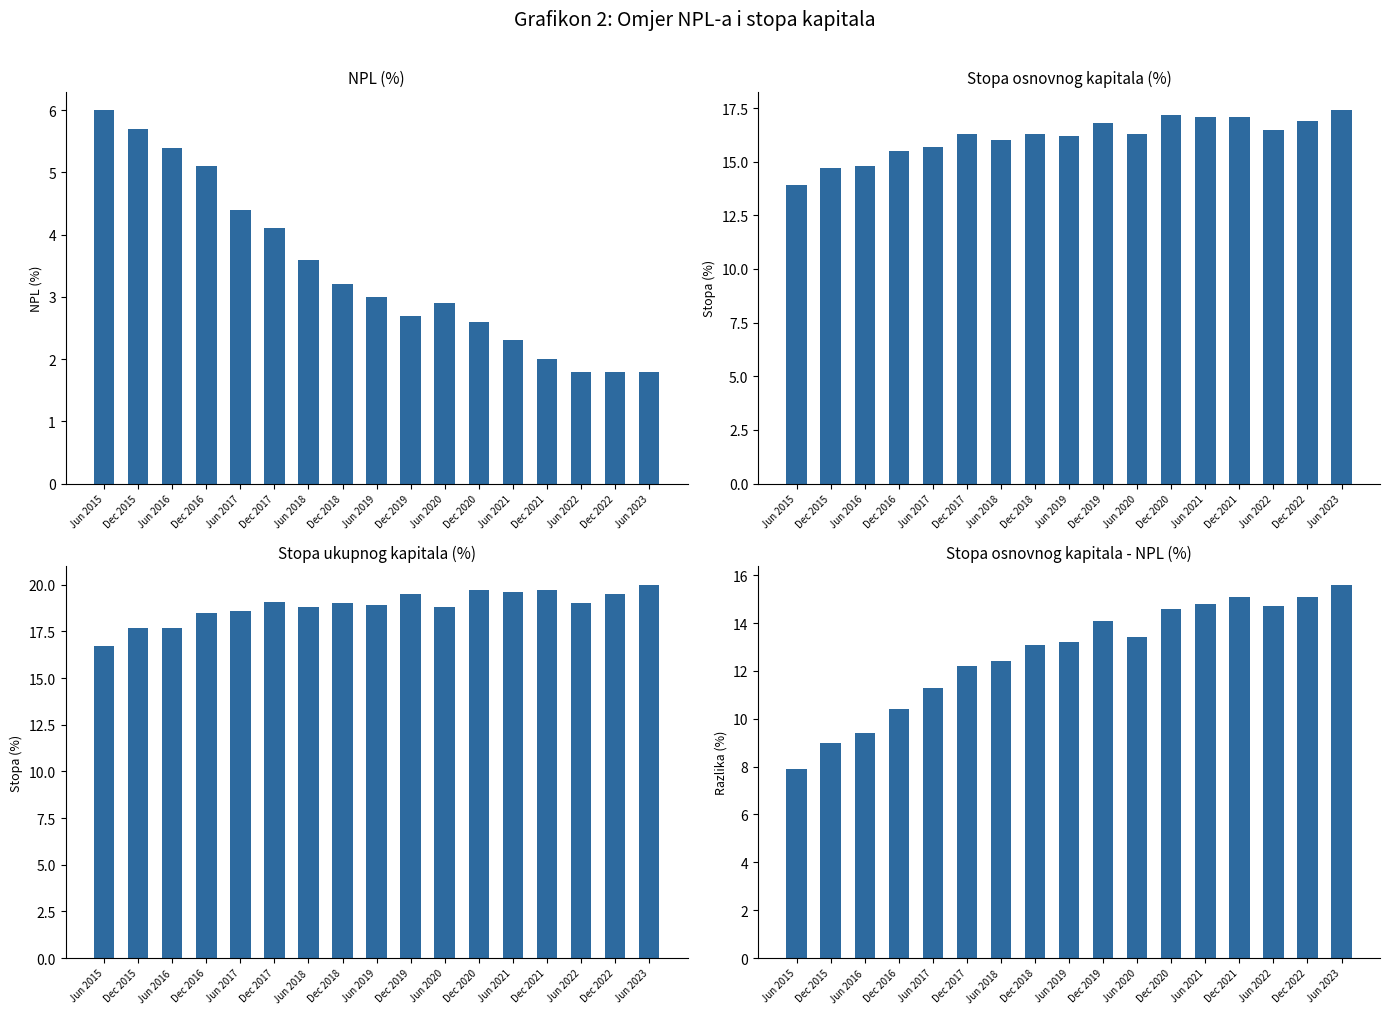

Reading left to right, list all the values displayed in this chart.

NPL: Jun 2015=6.0	Dec 2015=5.7	Jun 2016=5.4	Dec 2016=5.1	Jun 2017=4.4	Dec 2017=4.1	Jun 2018=3.6	Dec 2018=3.2	Jun 2019=3.0	Dec 2019=2.7	Jun 2020=2.9	Dec 2020=2.6	Jun 2021=2.3	Dec 2021=2.0	Jun 2022=1.8	Dec 2022=1.8	Jun 2023=1.8
Stopa osnovnog kapitala: Jun 2015=13.9	Dec 2015=14.7	Jun 2016=14.8	Dec 2016=15.5	Jun 2017=15.7	Dec 2017=16.3	Jun 2018=16.0	Dec 2018=16.3	Jun 2019=16.2	Dec 2019=16.8	Jun 2020=16.3	Dec 2020=17.2	Jun 2021=17.1	Dec 2021=17.1	Jun 2022=16.5	Dec 2022=16.9	Jun 2023=17.4
Stopa ukupnog kapitala: Jun 2015=16.7	Dec 2015=17.7	Jun 2016=17.7	Dec 2016=18.5	Jun 2017=18.6	Dec 2017=19.1	Jun 2018=18.8	Dec 2018=19.0	Jun 2019=18.9	Dec 2019=19.5	Jun 2020=18.8	Dec 2020=19.7	Jun 2021=19.6	Dec 2021=19.7	Jun 2022=19.0	Dec 2022=19.5	Jun 2023=20.0
Stopa osnovnog kapitala - NPL: Jun 2015=7.9	Dec 2015=9.0	Jun 2016=9.4	Dec 2016=10.4	Jun 2017=11.3	Dec 2017=12.2	Jun 2018=12.4	Dec 2018=13.1	Jun 2019=13.2	Dec 2019=14.1	Jun 2020=13.4	Dec 2020=14.6	Jun 2021=14.8	Dec 2021=15.1	Jun 2022=14.7	Dec 2022=15.1	Jun 2023=15.6